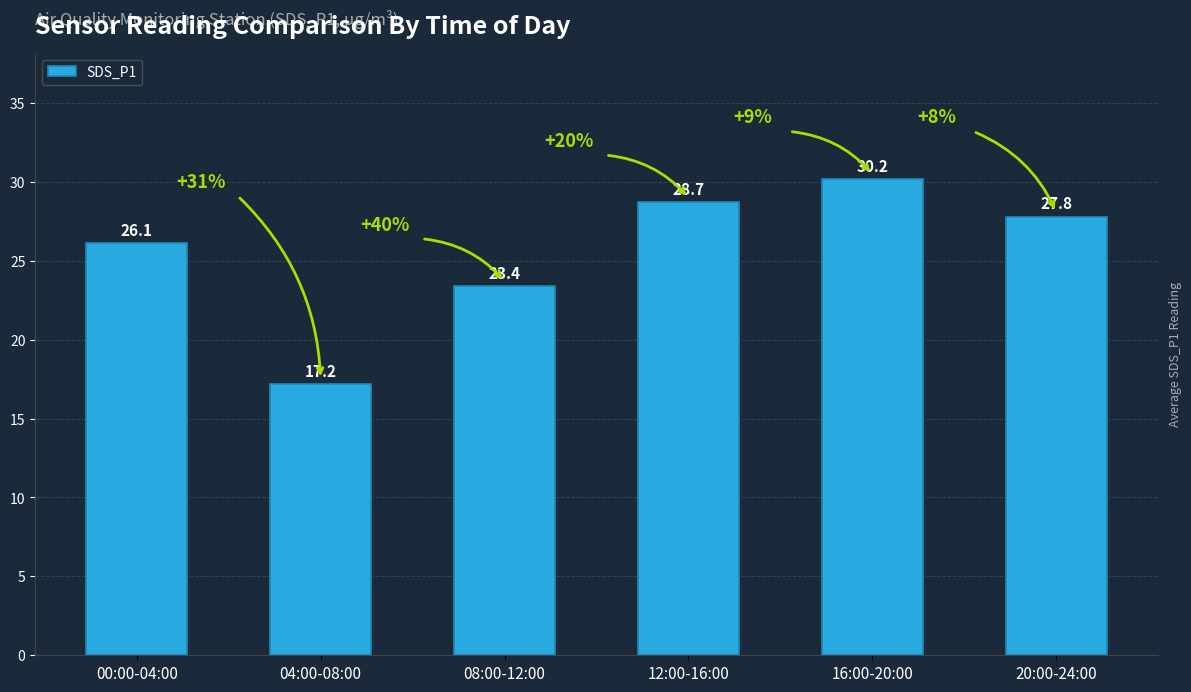

How many values exceed 27?

3